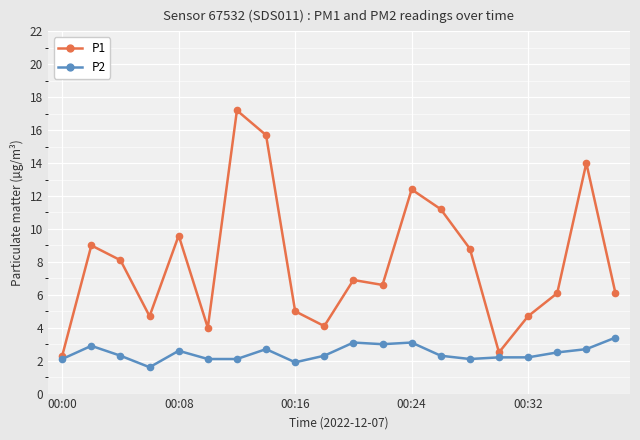

True or false: P1 and P2 intersect in this chart.

False